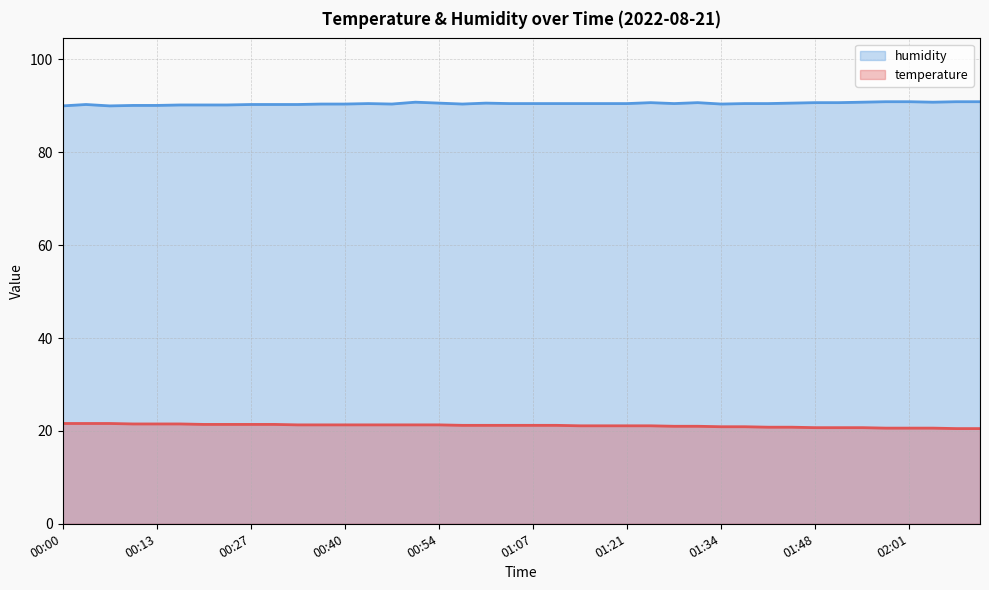

Where is humidity nearest to the value 90?

00:00